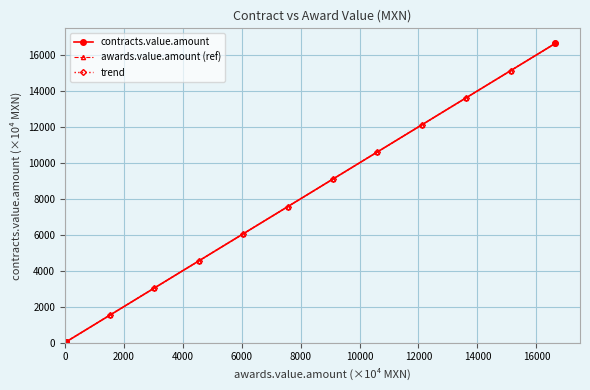

How many lines are shown in the chart?

3